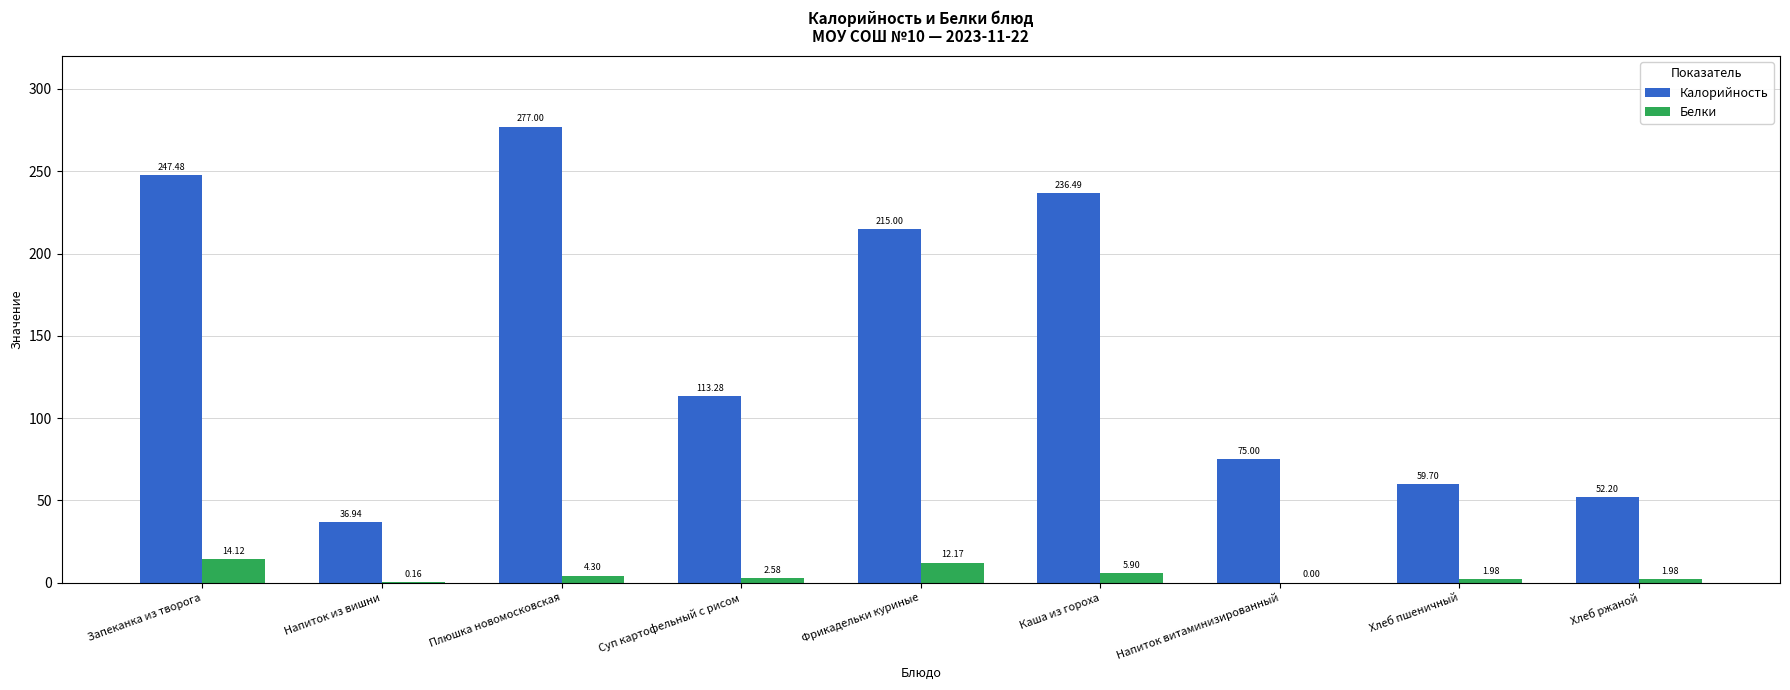

How many groups of bars are there?

9